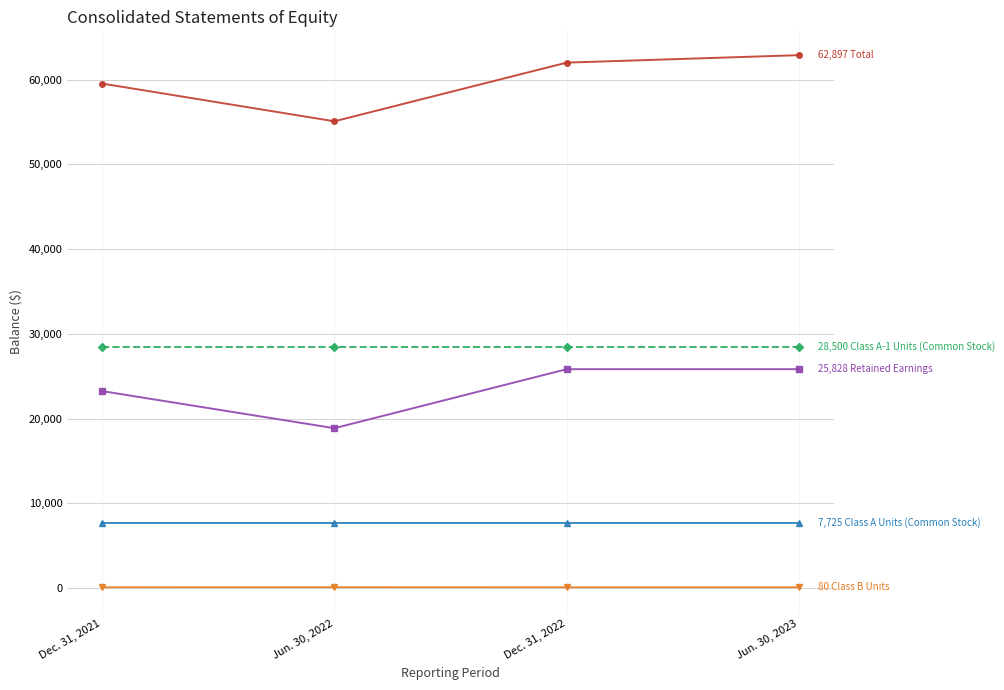

What is the maximum value shown in the chart?

62897